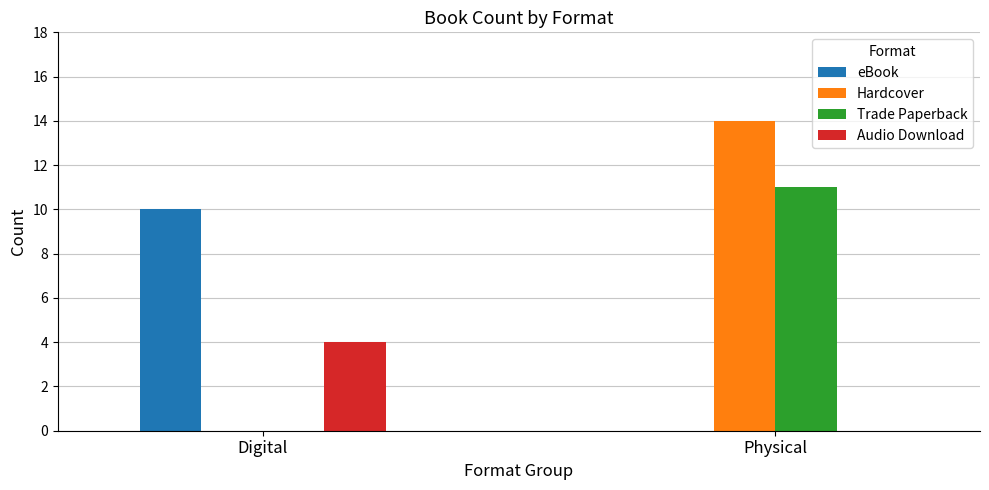

What is the sum of all Hardcover values?

14